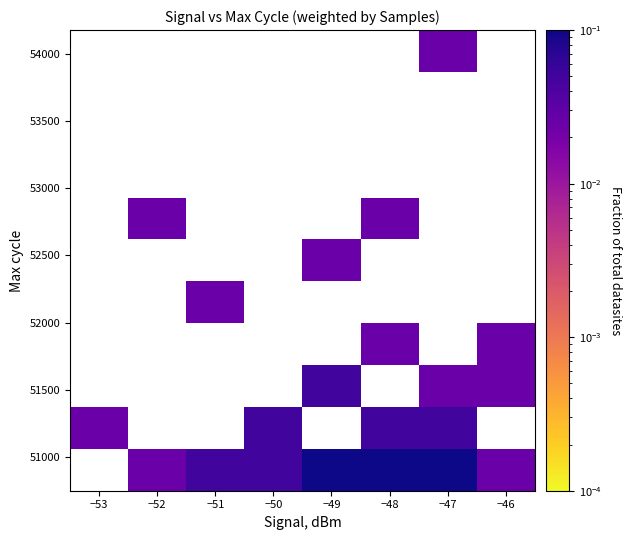

How many categories are shown in the chart?

8